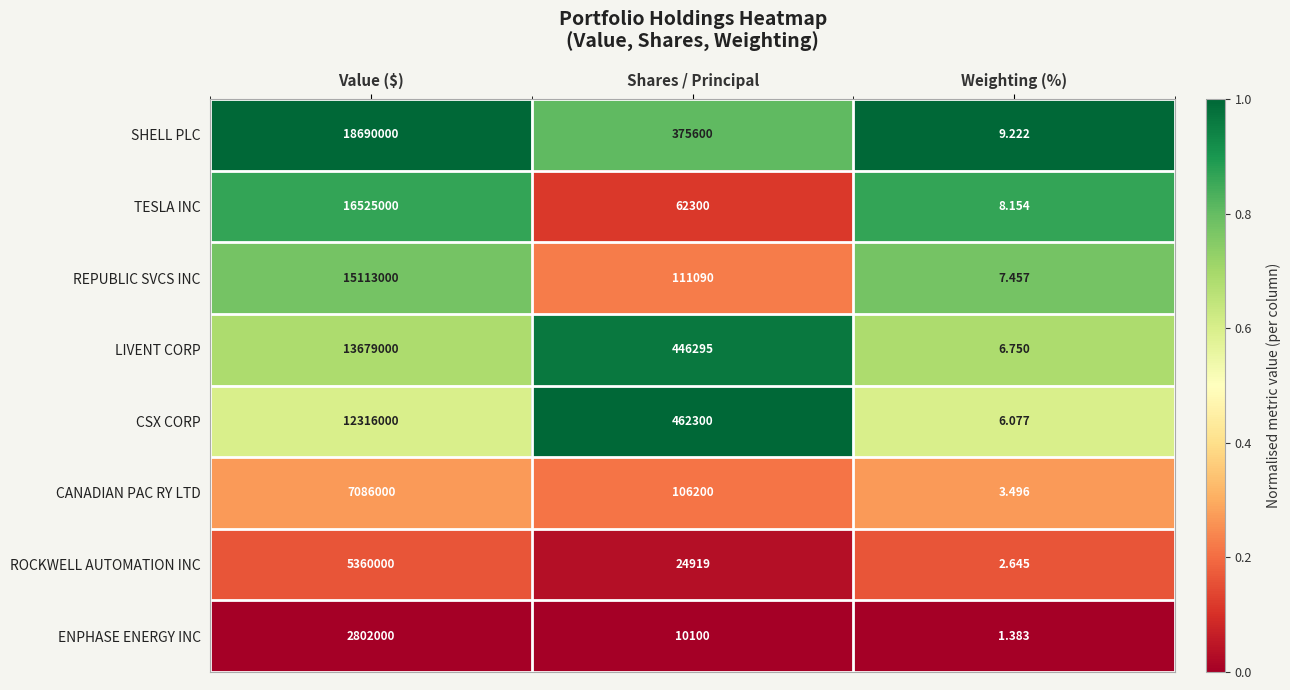

Where is CANADIAN PAC RY LTD nearest to the value 3543001?

Shares / Principal